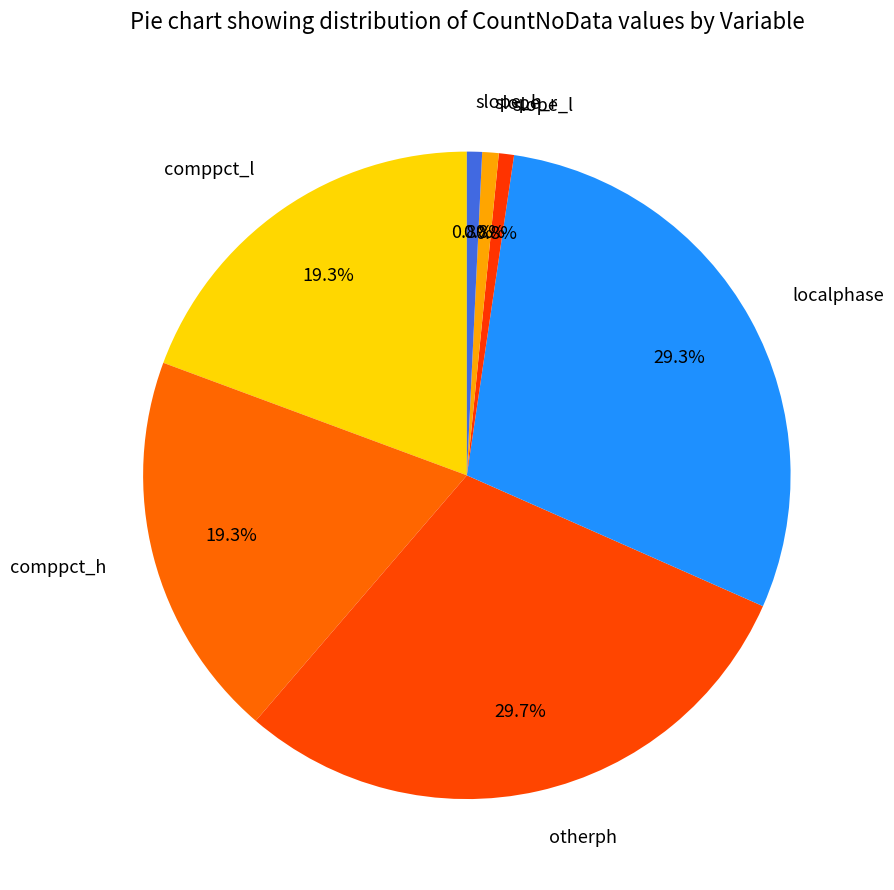

Is it true that comppct_h is 19% of the pie?

True